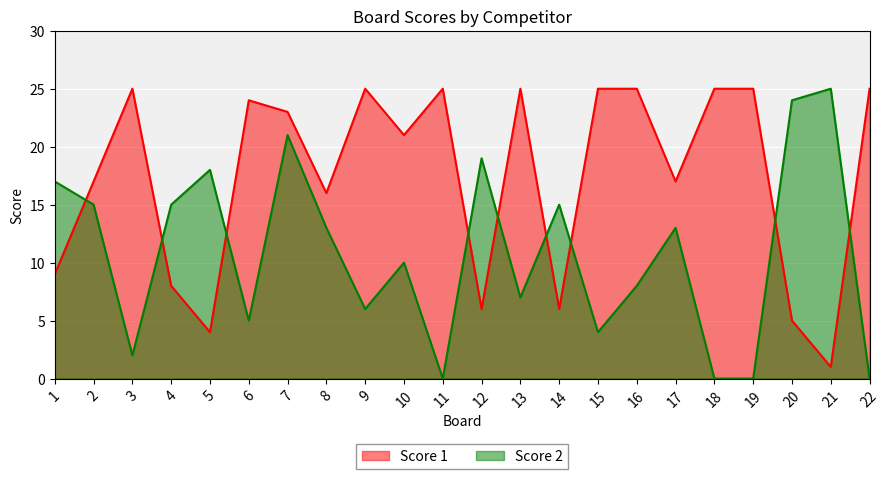

At which label does Score 1 first exceed 23?

3